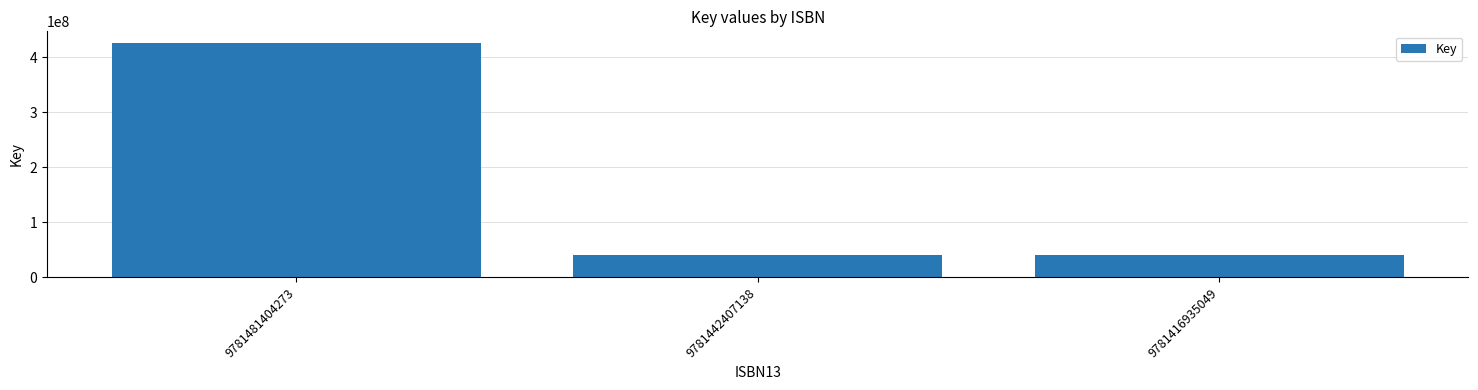

Reading left to right, list all the values displayed in this chart.

425928477	40591497	40591497